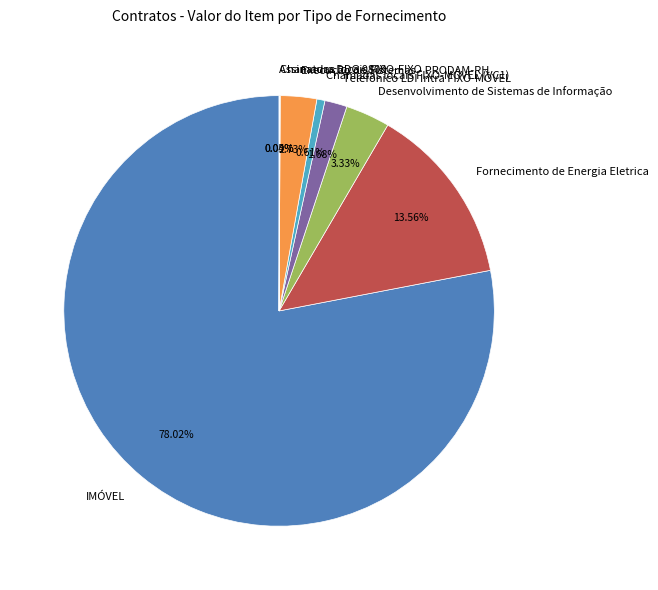

Which category has the biggest portion of the pie?

IMÓVEL